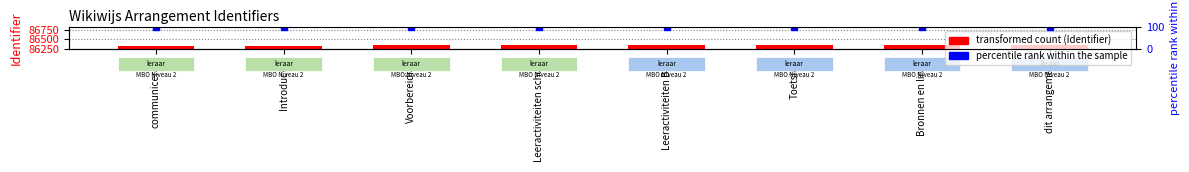

Is it true that the value at Leeractiviteiten school is 127068?

False